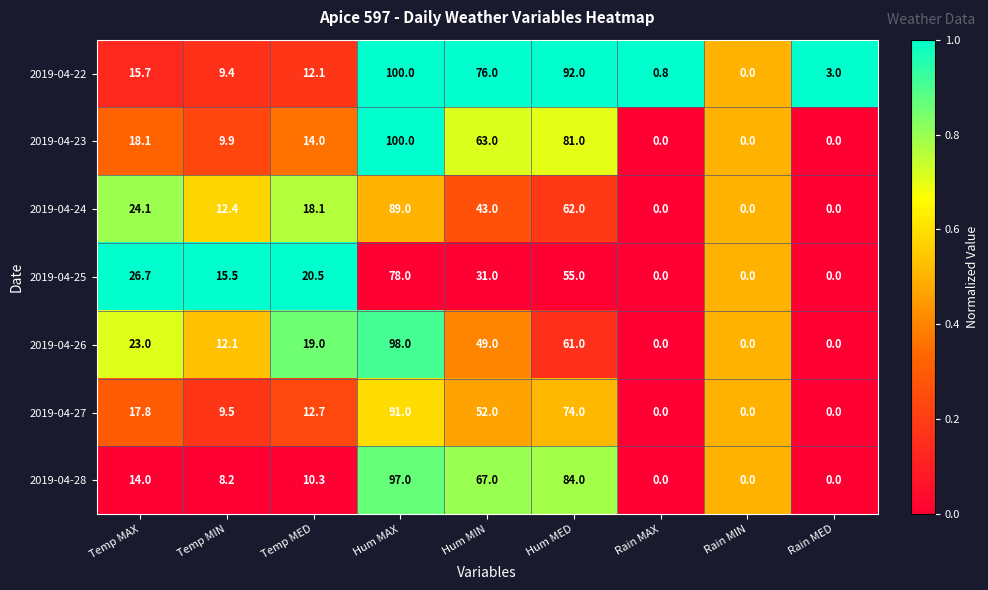

Rank the series at Hum MIN from highest to lowest value.

2019-04-22, 2019-04-28, 2019-04-23, 2019-04-27, 2019-04-26, 2019-04-24, 2019-04-25